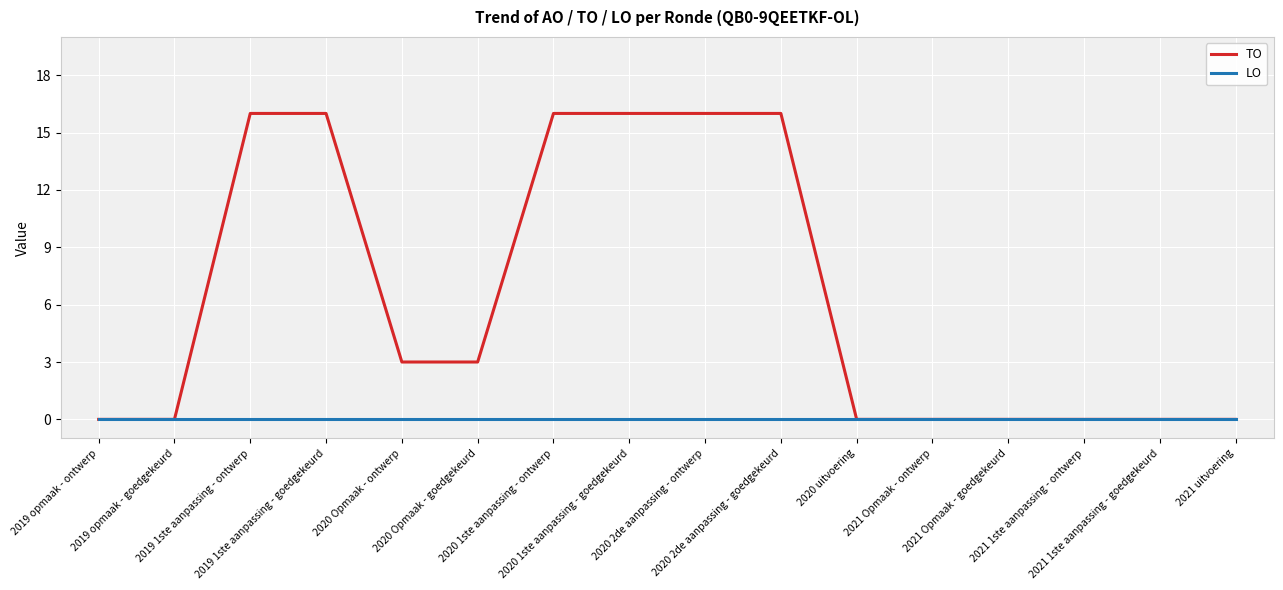

True or false: LO has a value of 0 at 2020 1ste aanpassing - ontwerp.

True